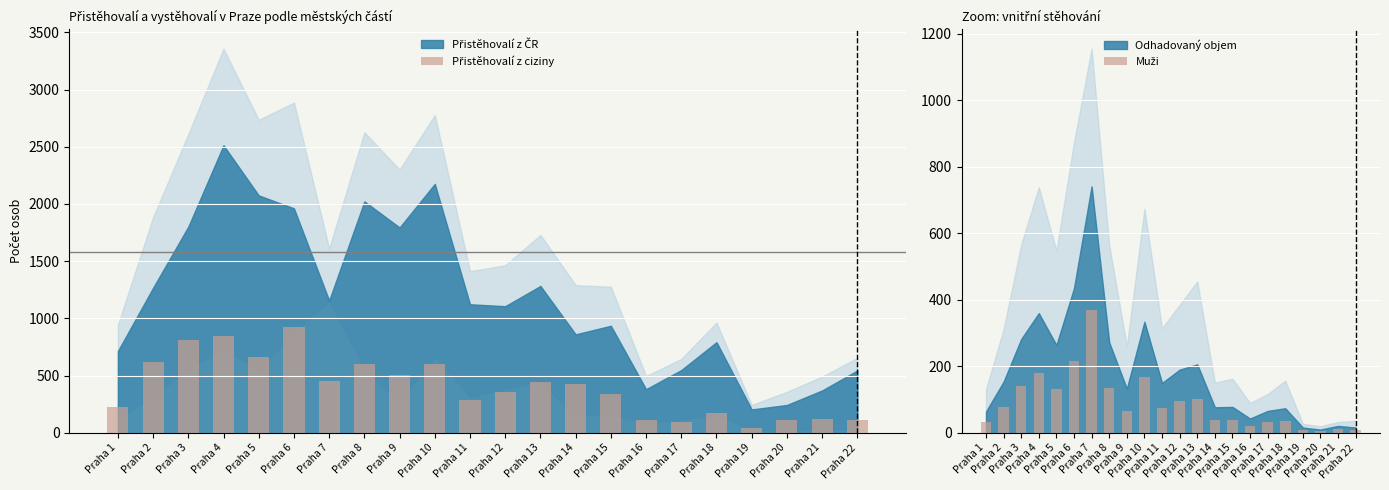

What is the value of the Přistěhovalí z ciziny bar at the 16th from the left?

115.0